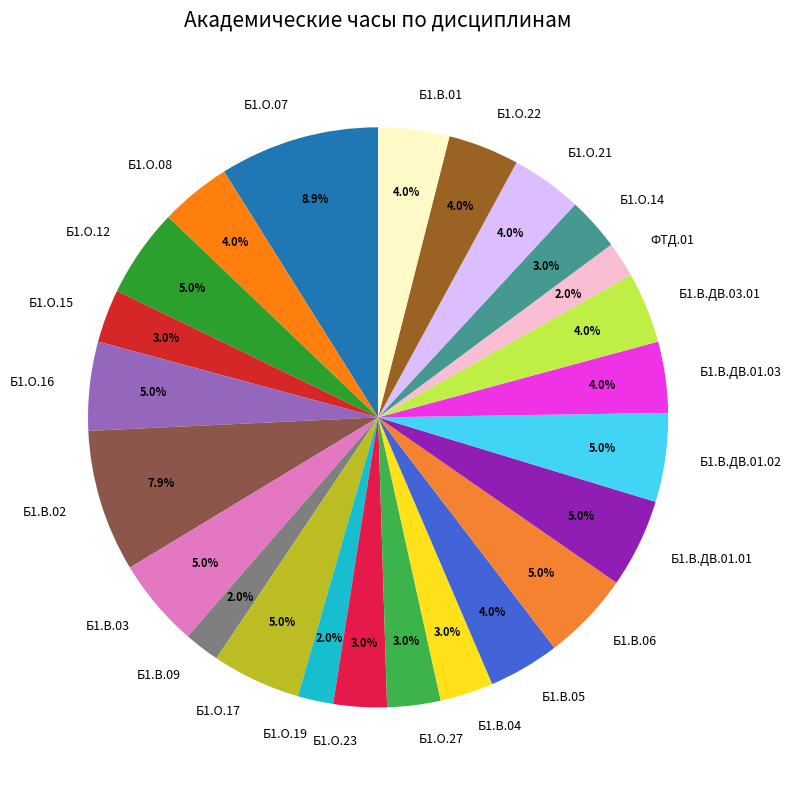

Is there any slice that represents more than half of the pie?

No